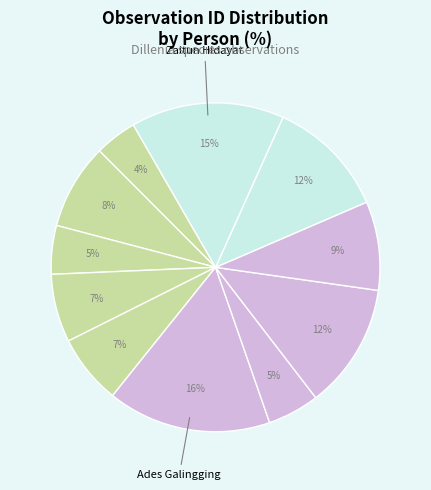

How many slices are in this pie chart?

11